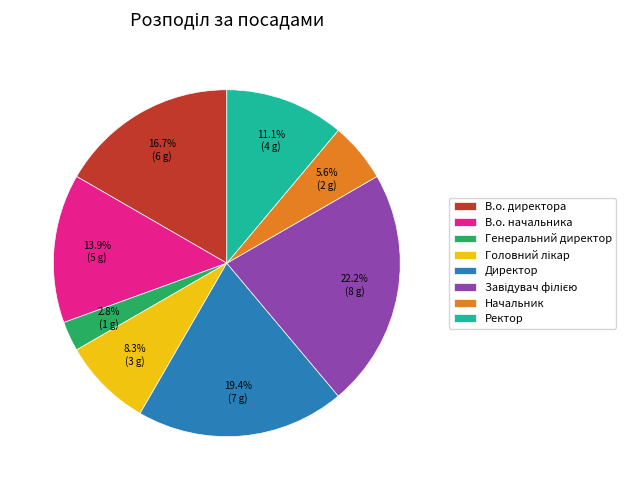

Combined, do Директор and В.о. начальника account for over 50%?

No